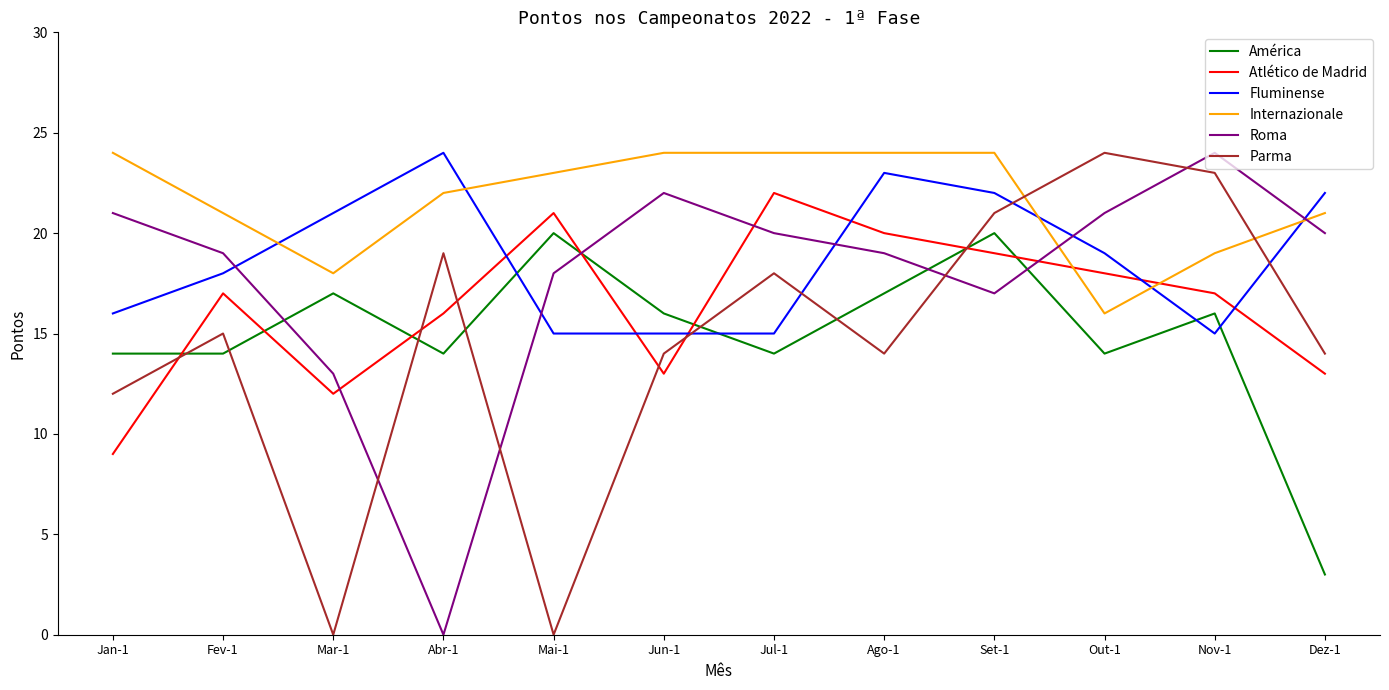

What is the maximum value shown in the chart?

24